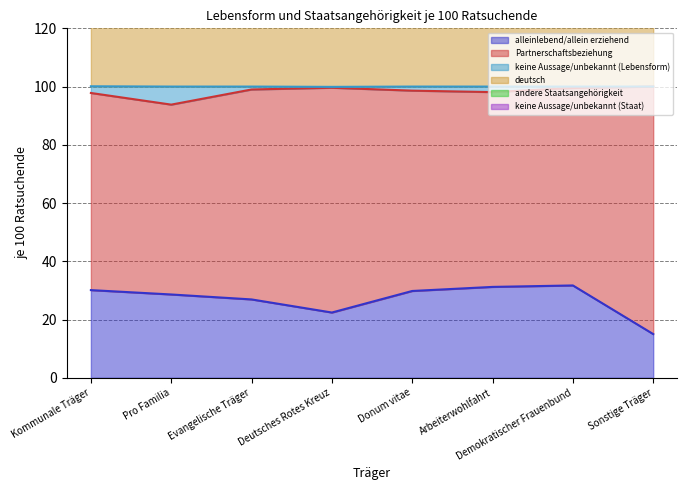

Read the alleinlebend/allein erziehend value at Pro Familia.

28.6